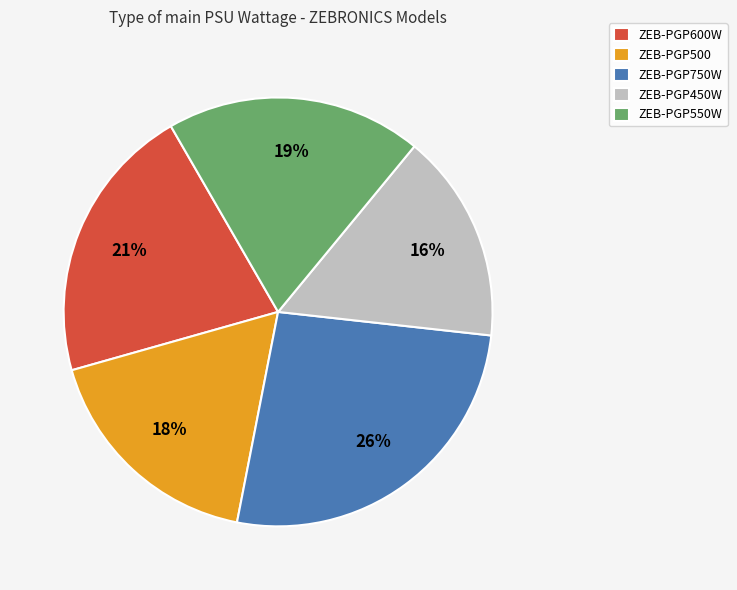

Approximately how many times larger is the value at ZEB-PGP550W compared to ZEB-PGP600W?

0.9